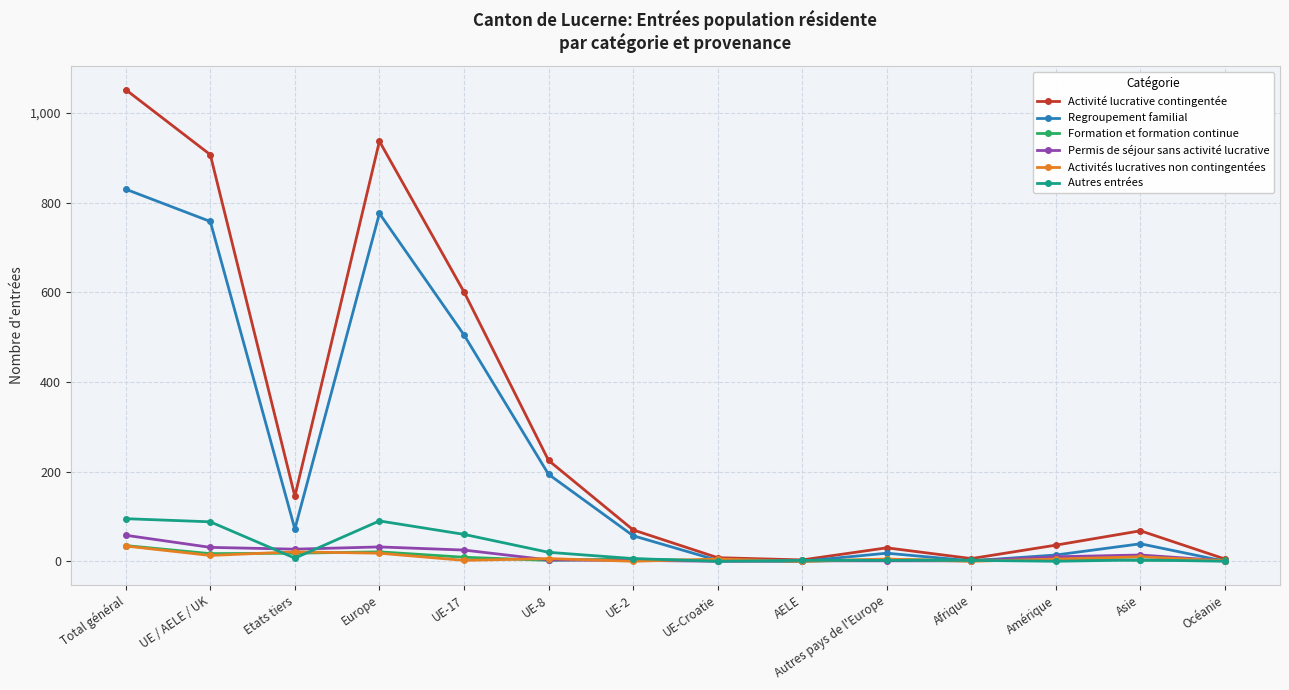

Between UE-8 and AELE, which series saw the biggest shift?

Activité lucrative contingentée